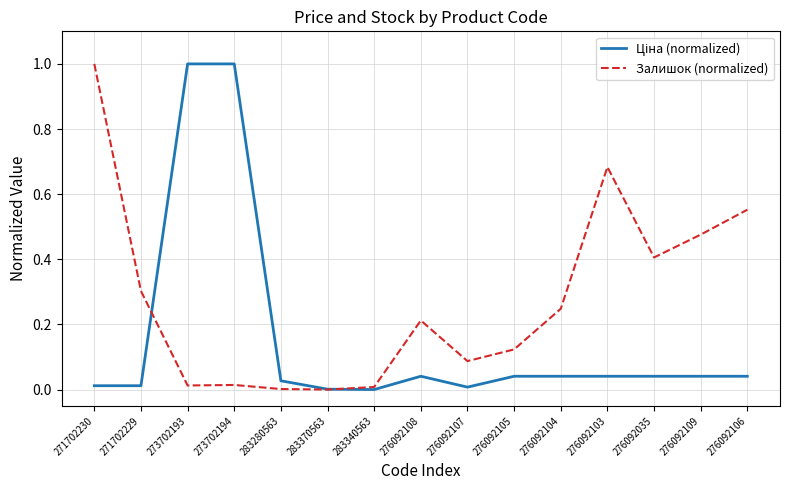

How many lines are shown in the chart?

2